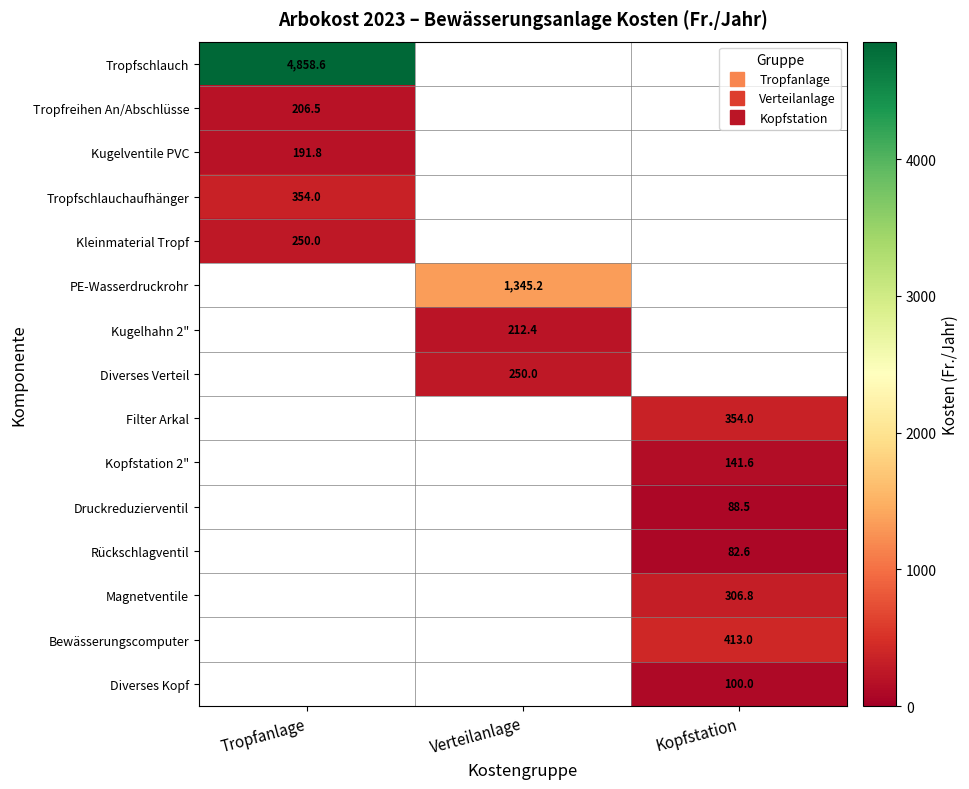

Between Tropfanlage and Kopfstation, which series saw the biggest shift?

Tropfschlauch